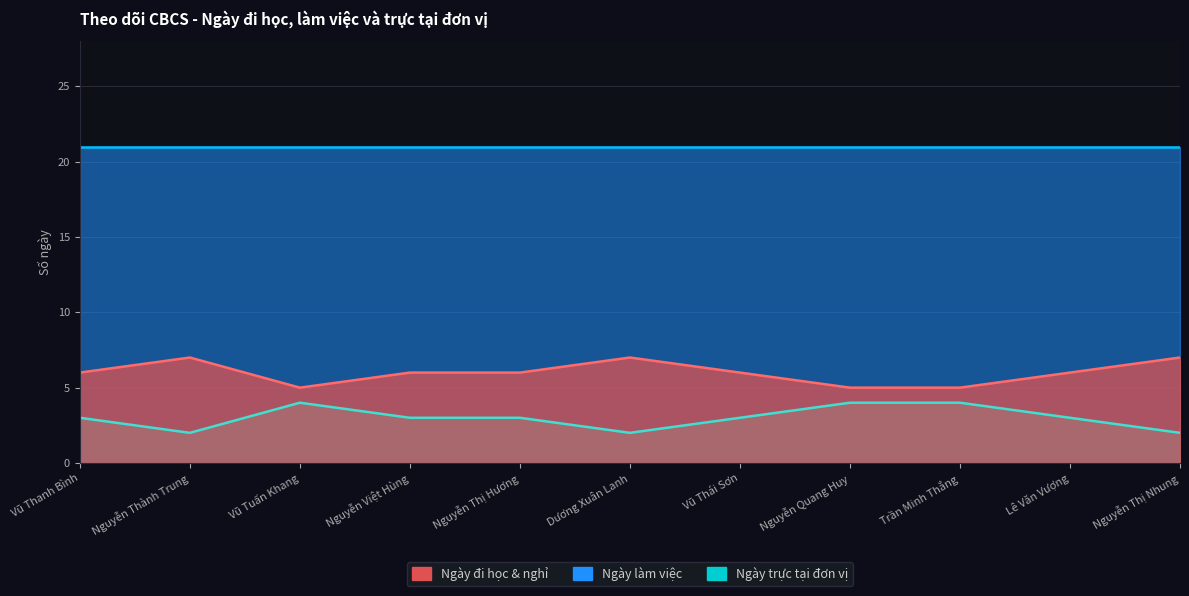

What value does the Tổng số ngày đi học và nghỉ trong tháng series have at Nguyễn Quang Huy?

4